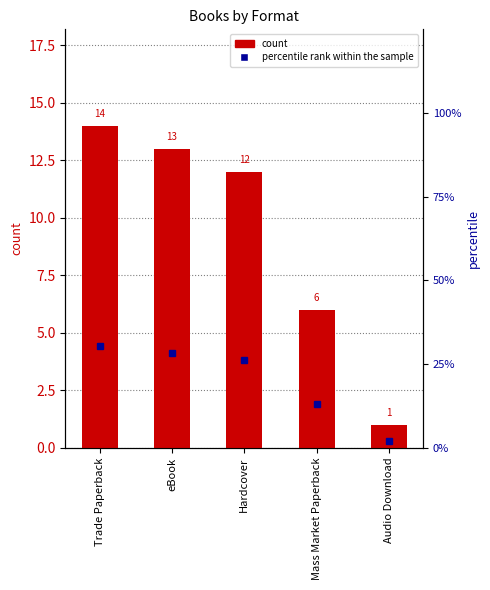

List the series in order of their overall mean, highest first.

percentile rank within the sample, count